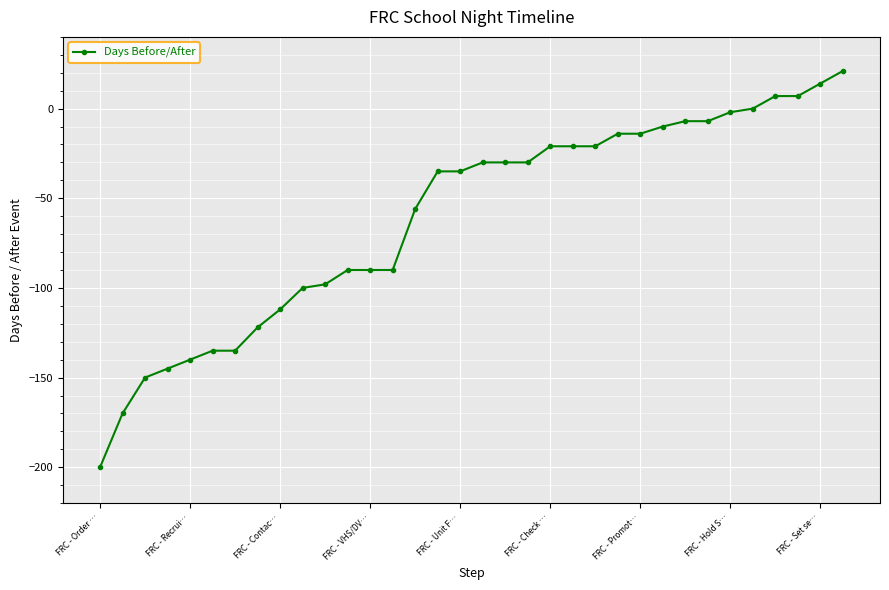

Reading left to right, transcribe all the data shown in this chart.

-200	-170	-150	-145	-140	-135	-135	-122	-112	-100	-98	-90	-90	-90	-56	-35	-35	-30	-30	-30	-21	-21	-21	-14	-14	-10	-7	-7	-2	0	7	7	14	21